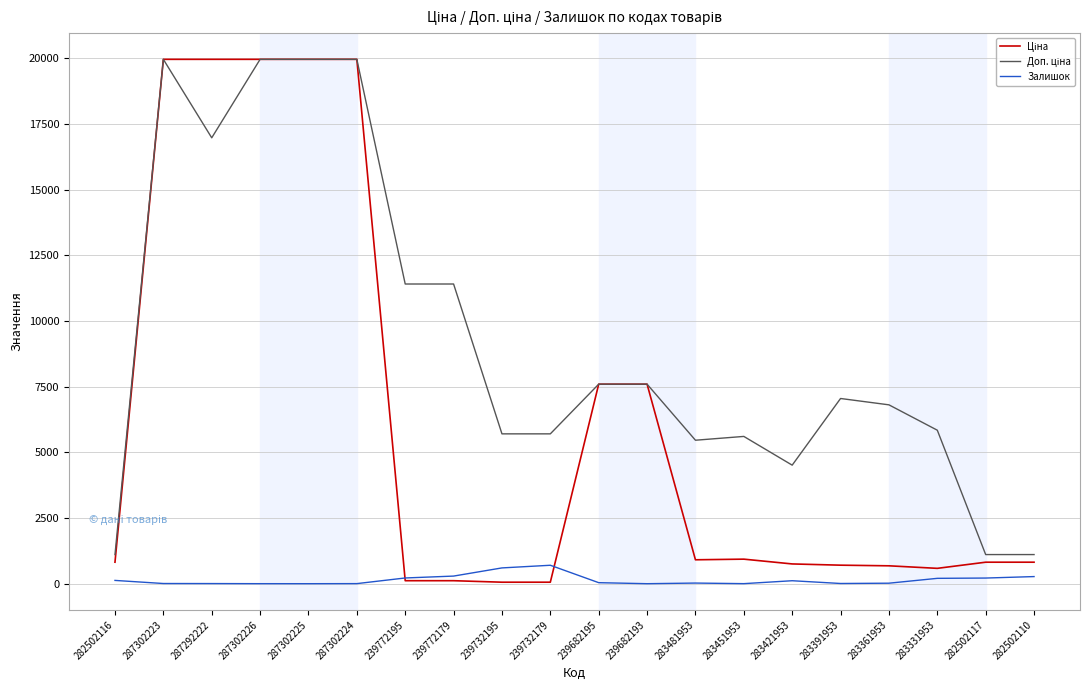

Is it true that Залишок equals 113.0 at 283421953?

True